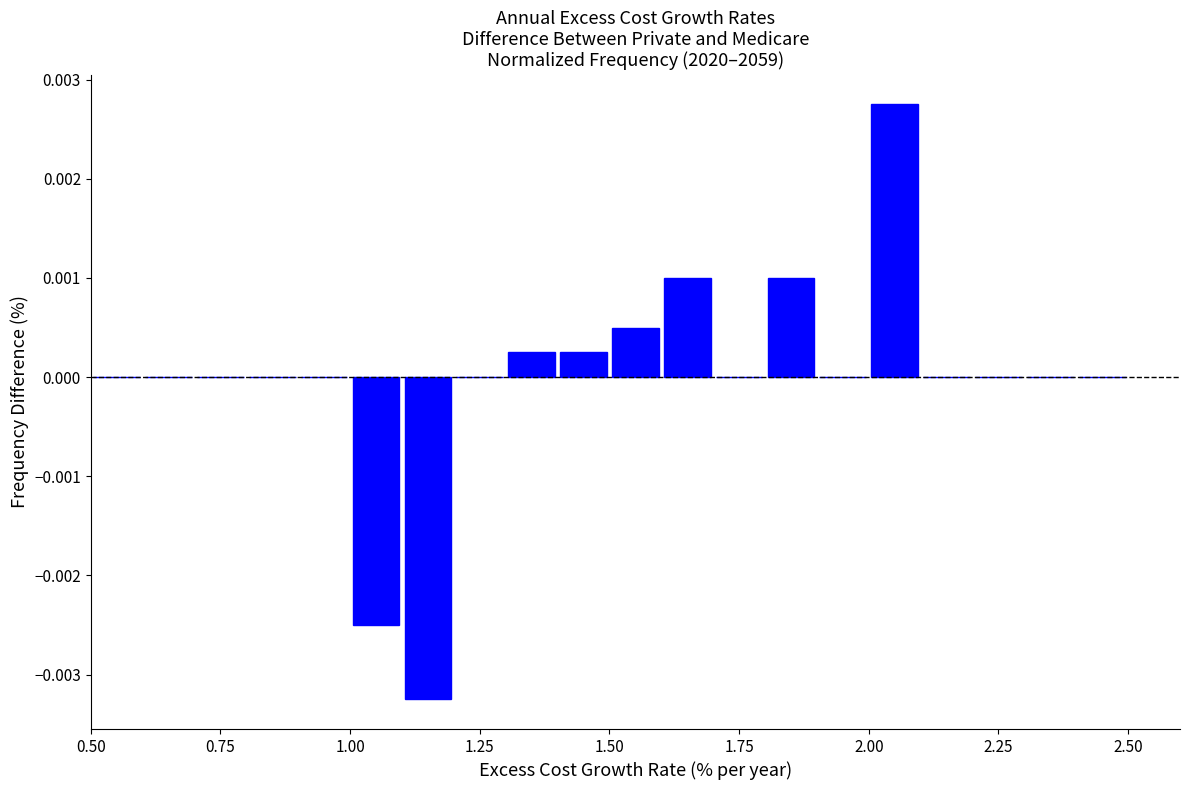

Read against the x-axis, roughly where is the centre of the tallest bar?

2.05